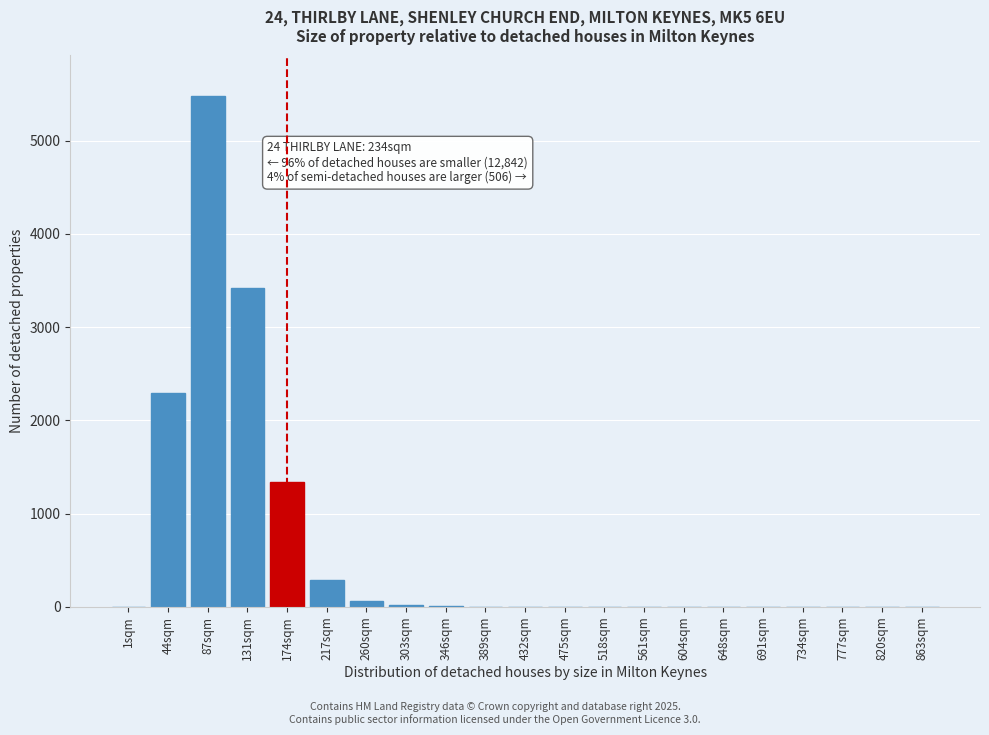

At which category does the chart reach its peak across all series?

87sqm